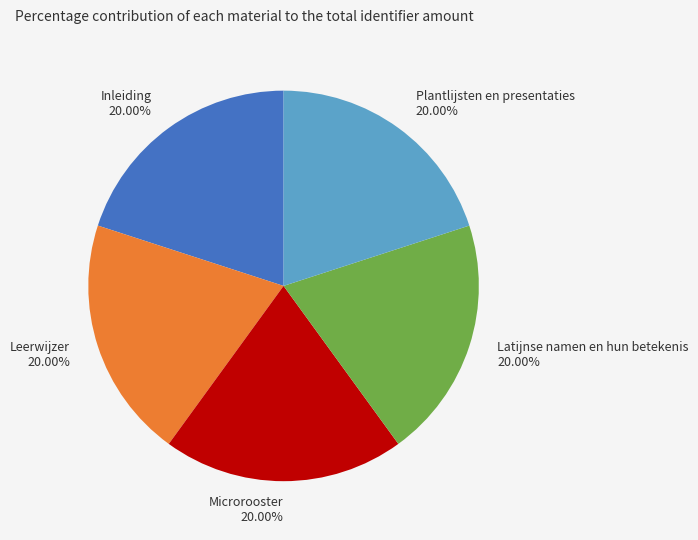

What is the ratio of the value at Plantlijsten en presentaties 20.00% to the value at Leerwijzer 20.00%?

1.0